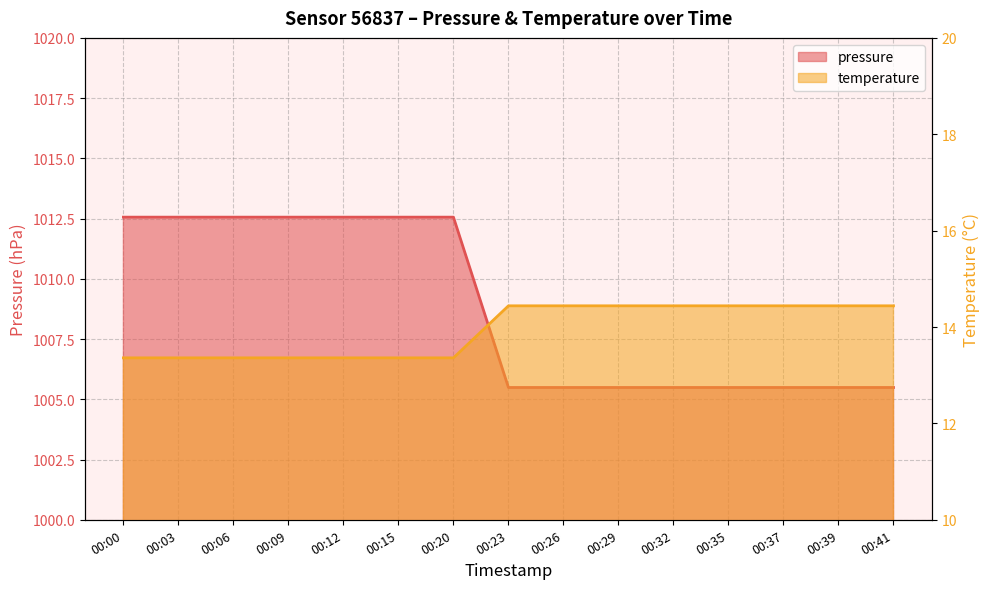

At which label does pressure reach its minimum?

00:00